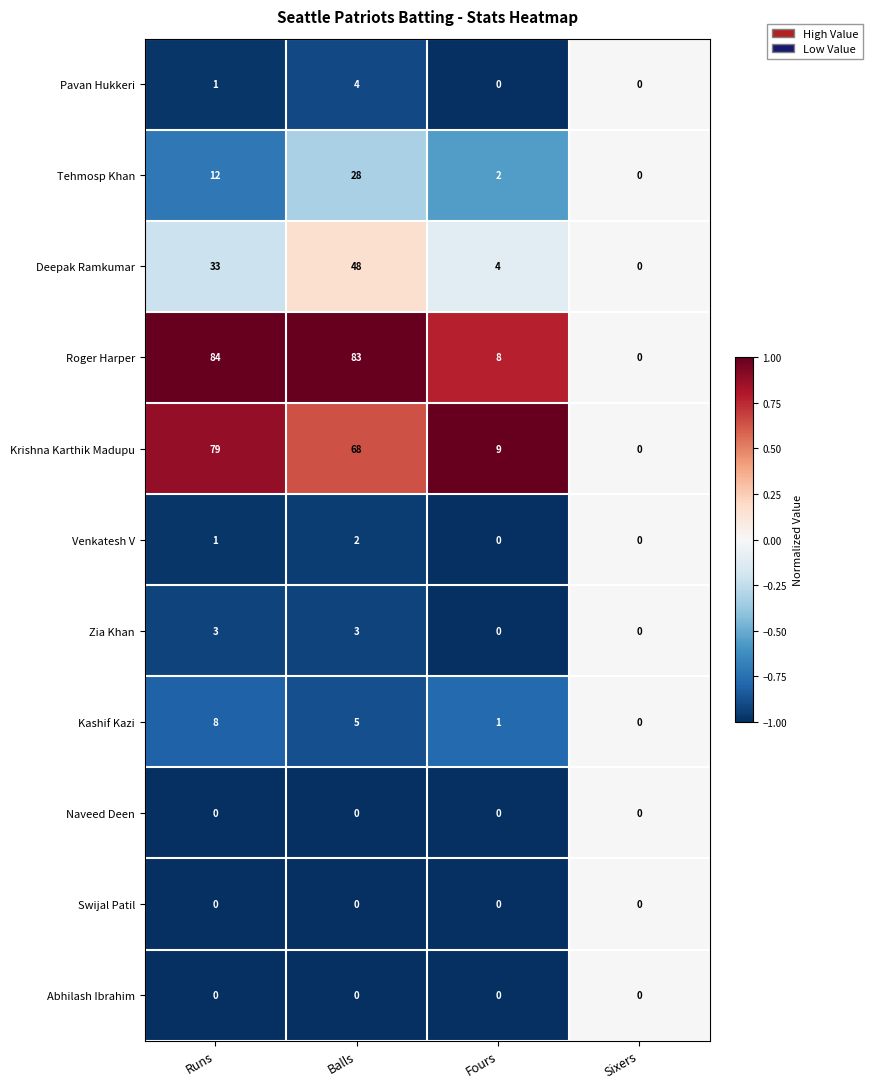

What is the sum of the Roger Harper values at Sixers and Fours?

8